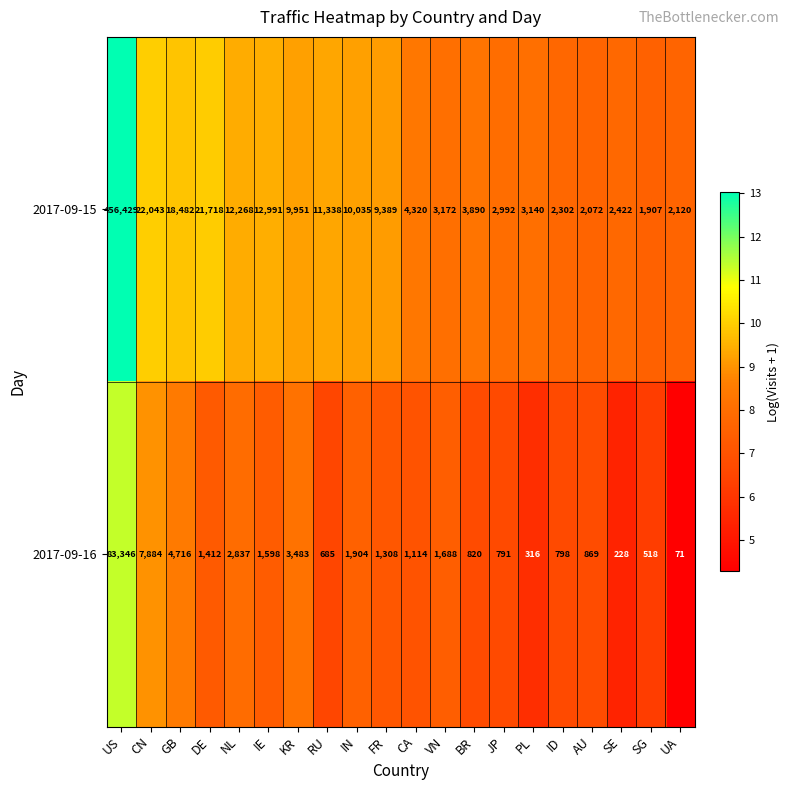

True or false: 2017-09-16 has a value of 869 at AU.

True